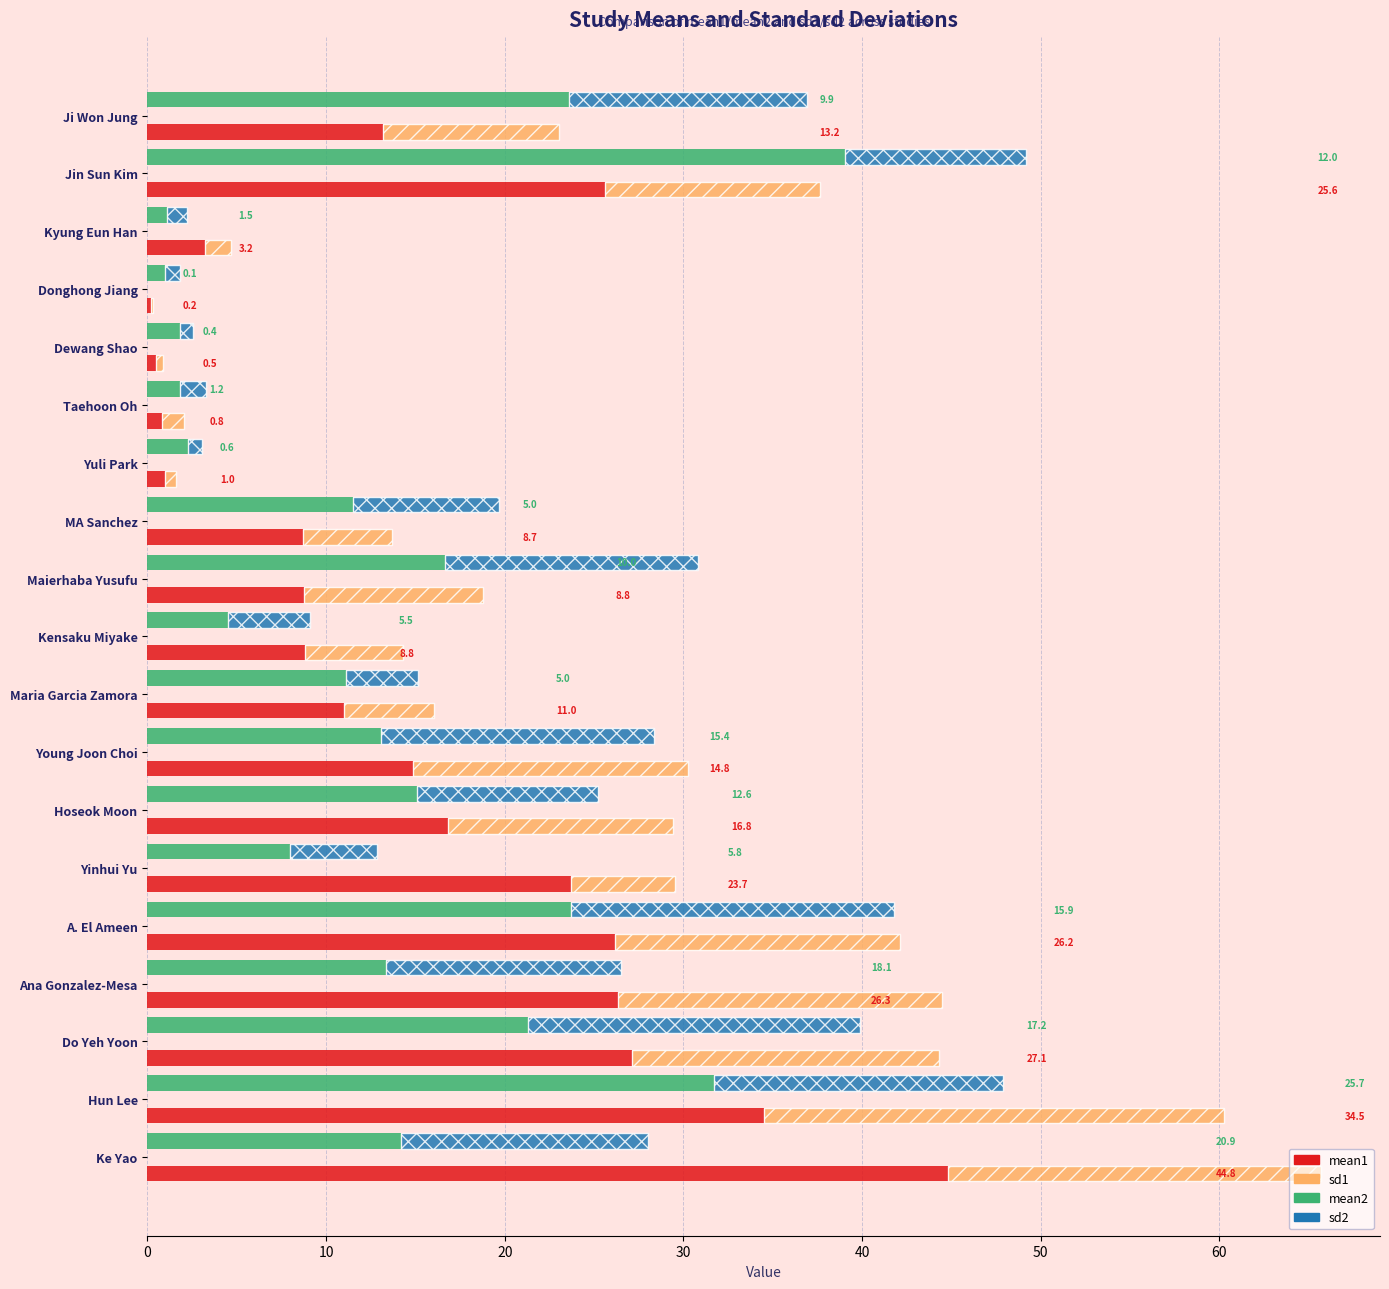

What is the minimum value for sd2?

0.7